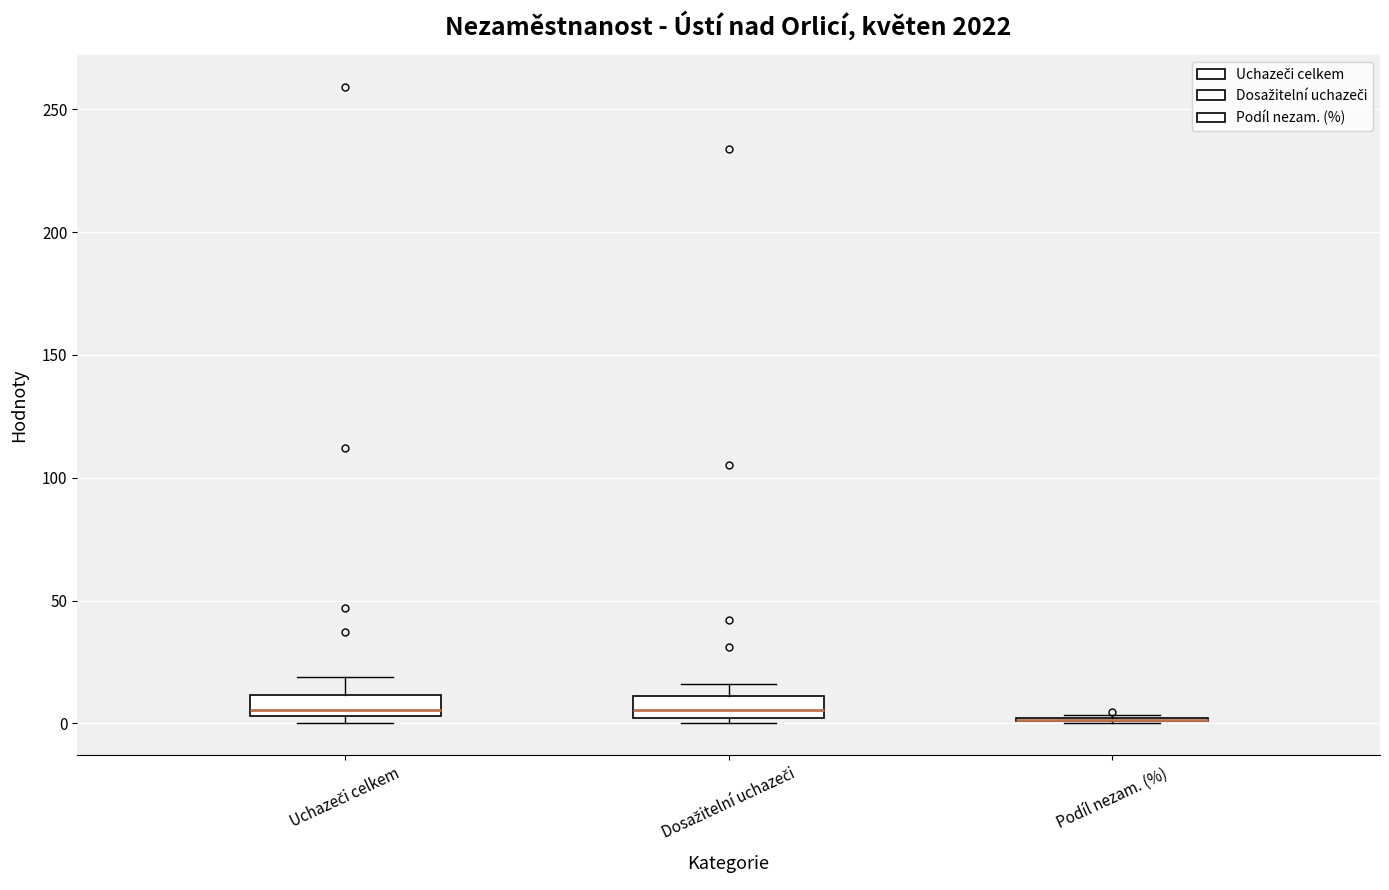

Reading left to right, read every box against the y-axis: the position of its median line, the range the box covers, and the ends of its whiskers. The values are not printed on the chart, so give them approximately, as read against the axis.

Uchazeči celkem: median 5 (just above the box's lower edge), box 5 to 10, whiskers 0 to 20
Dosažitelní uchazeči: median 5, box 0 to 10, whiskers 0 (just below the box's lower edge) to 15
Podíl nezam. (%): box collapsed to a line at 0, whiskers 0 to 5